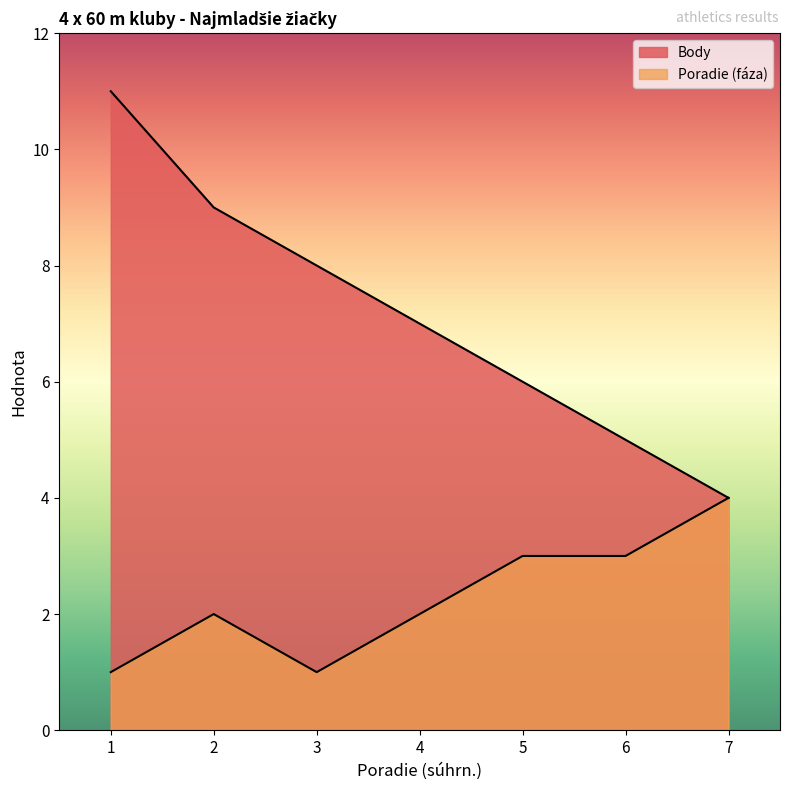

True or false: Body and Poradie (faza) intersect in this chart.

False